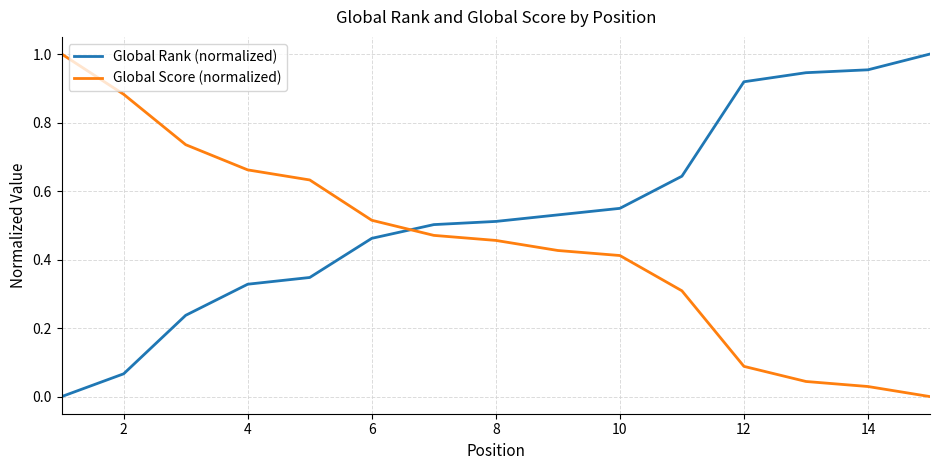

List the series in order of their overall mean, lowest first.

Global Score (normalized), Global Rank (normalized)